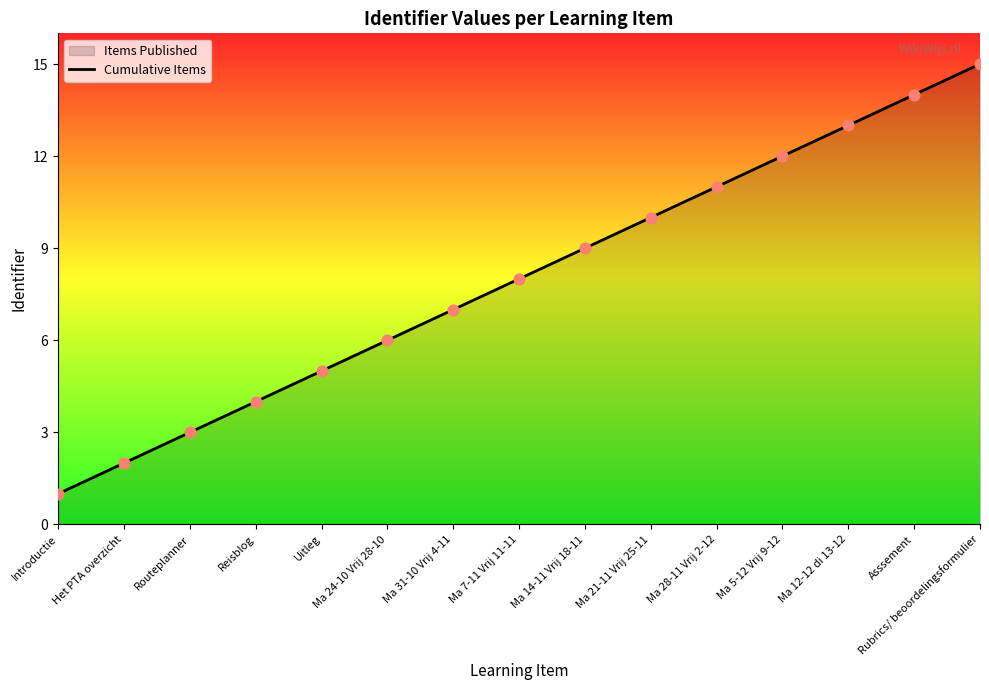

What is the change in value from Ma 24-10 Vrij 28-10 to Rubrics/ beoordelingsformulier?

+9